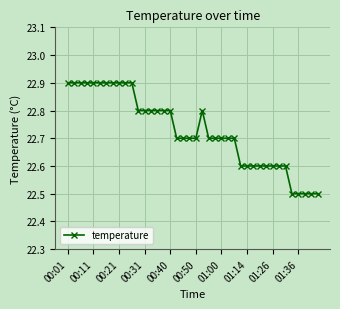

What is the difference between the second highest and minimum values?

0.4